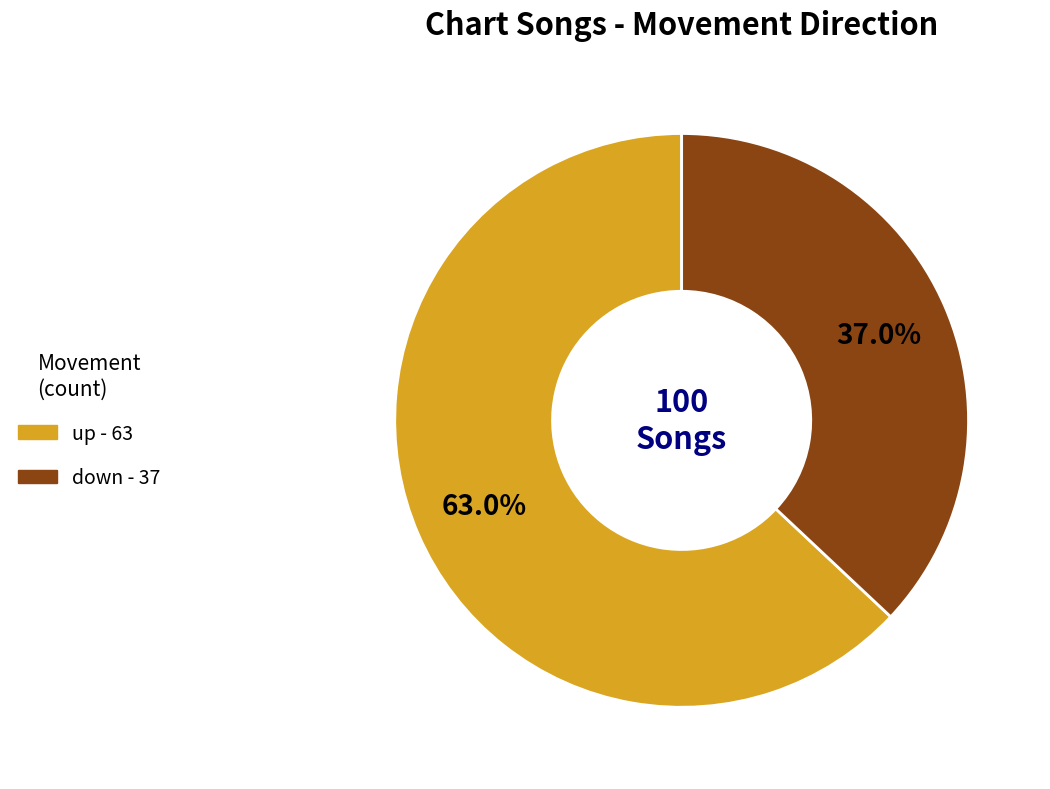

Rank the categories by value from lowest to highest.

down, up